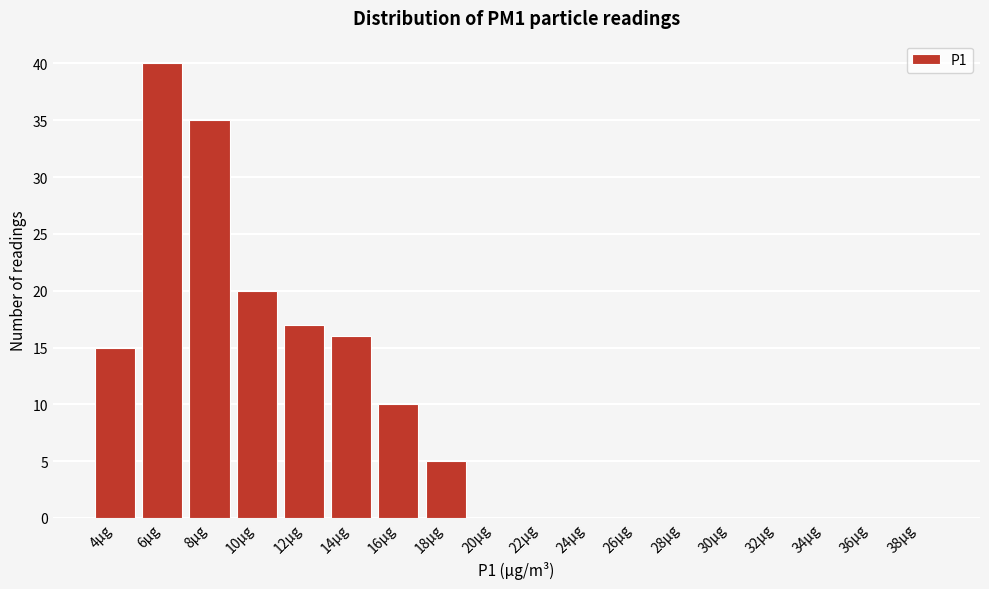

Reading left to right, what are all the values shown in this chart?

4µg=15	6µg=40	8µg=35	10µg=20	12µg=17	14µg=16	16µg=10	18µg=5	20µg=0	22µg=0	24µg=0	26µg=0	28µg=0	30µg=0	32µg=0	34µg=0	36µg=0	38µg=0